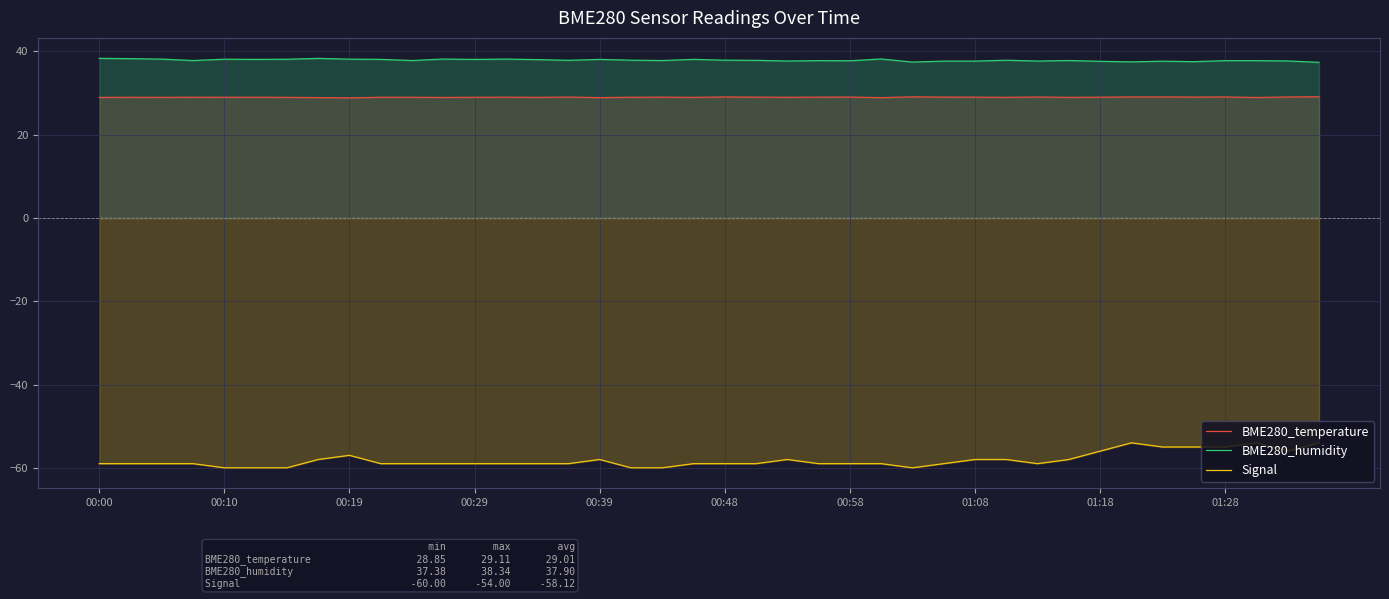

Count the number of categories in the chart.

40